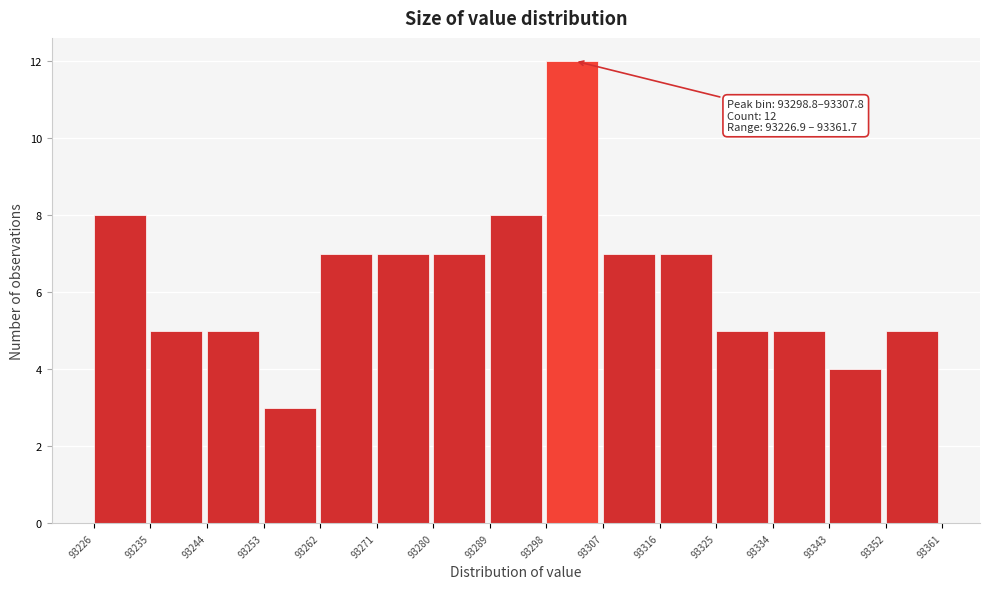

Over which range of the x-axis is the bar tallest?

93298 to 93307